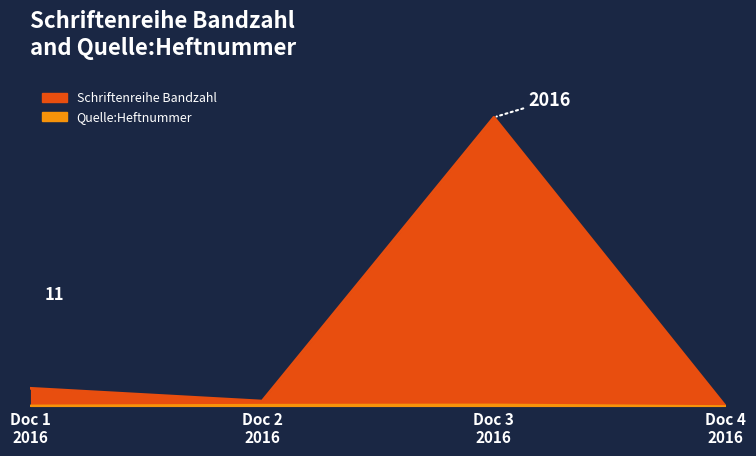

Does the chart have visible grid lines?

No